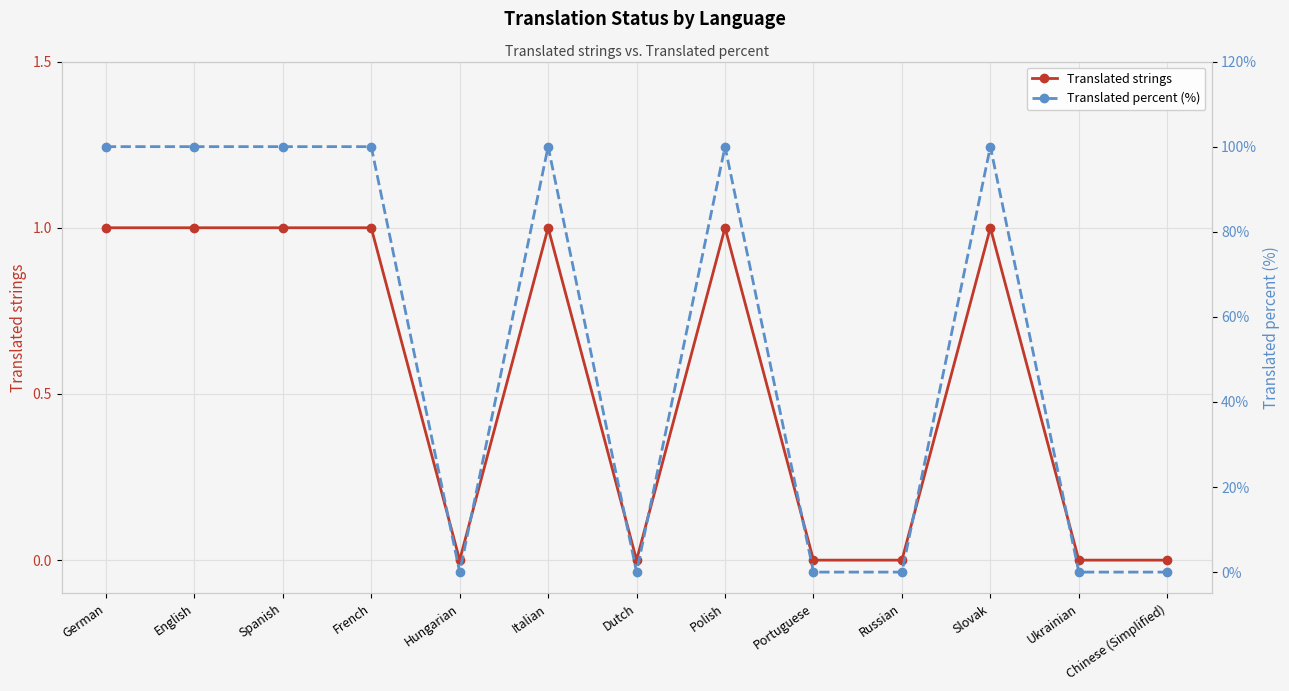

List the series in order of their overall mean, lowest first.

Translated strings, Translated percent (%)